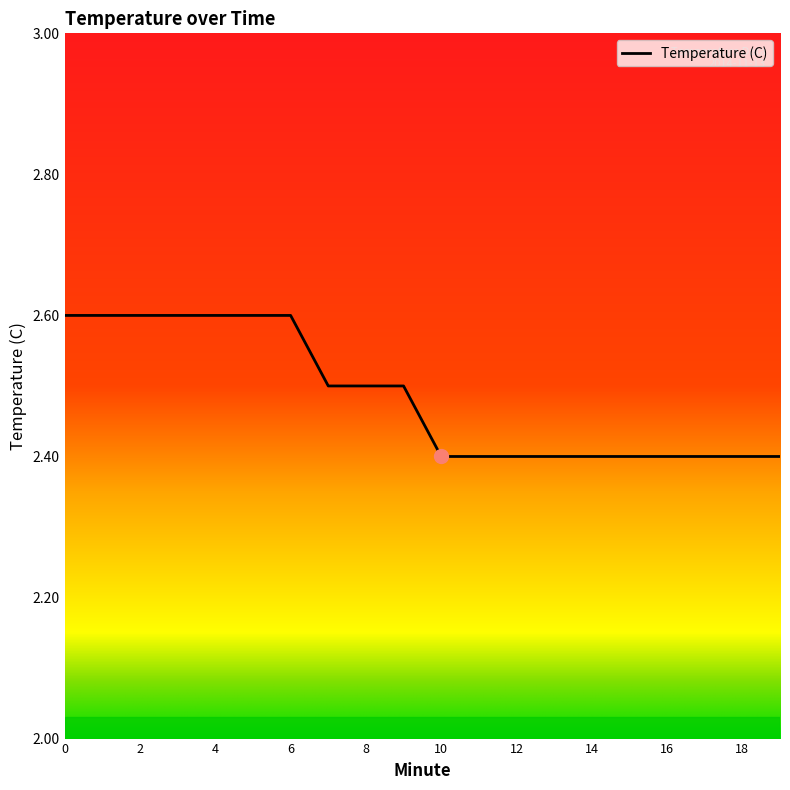

What is the smallest value displayed?

2.4